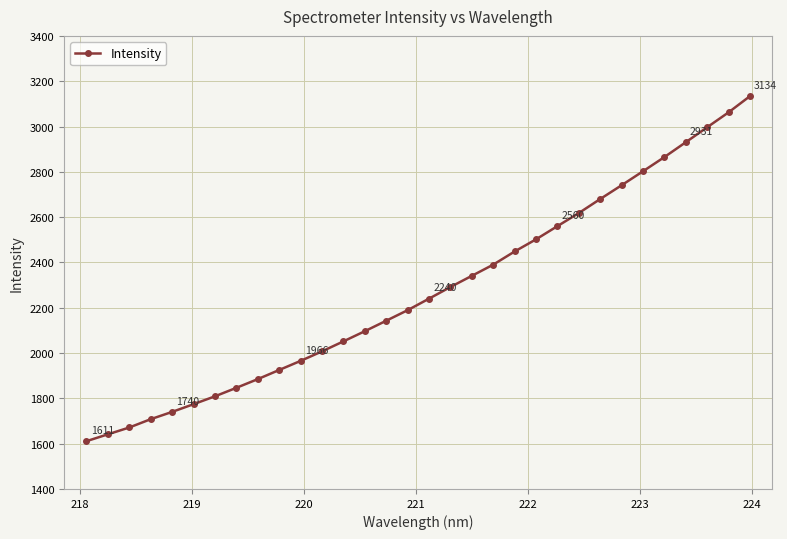

What is the value of the 3rd point from the left?

1671.4